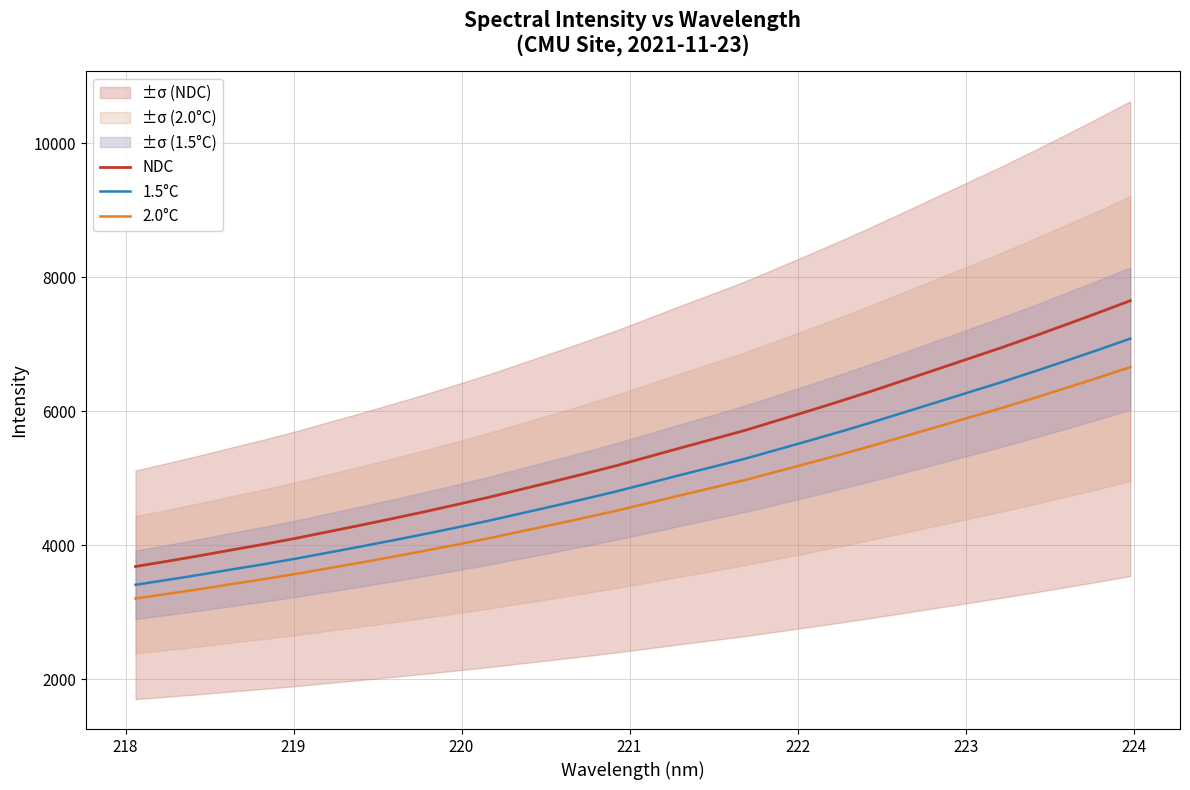

Which series has the largest total across all categories?

NDC